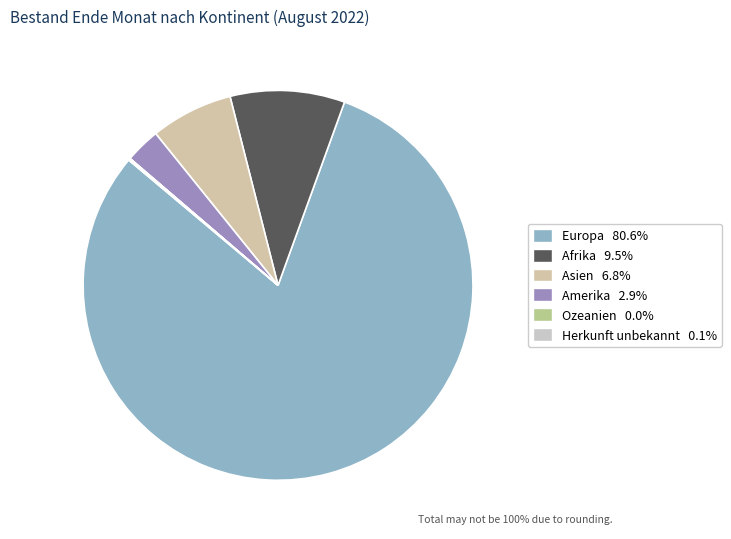

Rank the categories by value from lowest to highest.

Ozeanien, Herkunft unbekannt, Amerika, Asien, Afrika, Europa